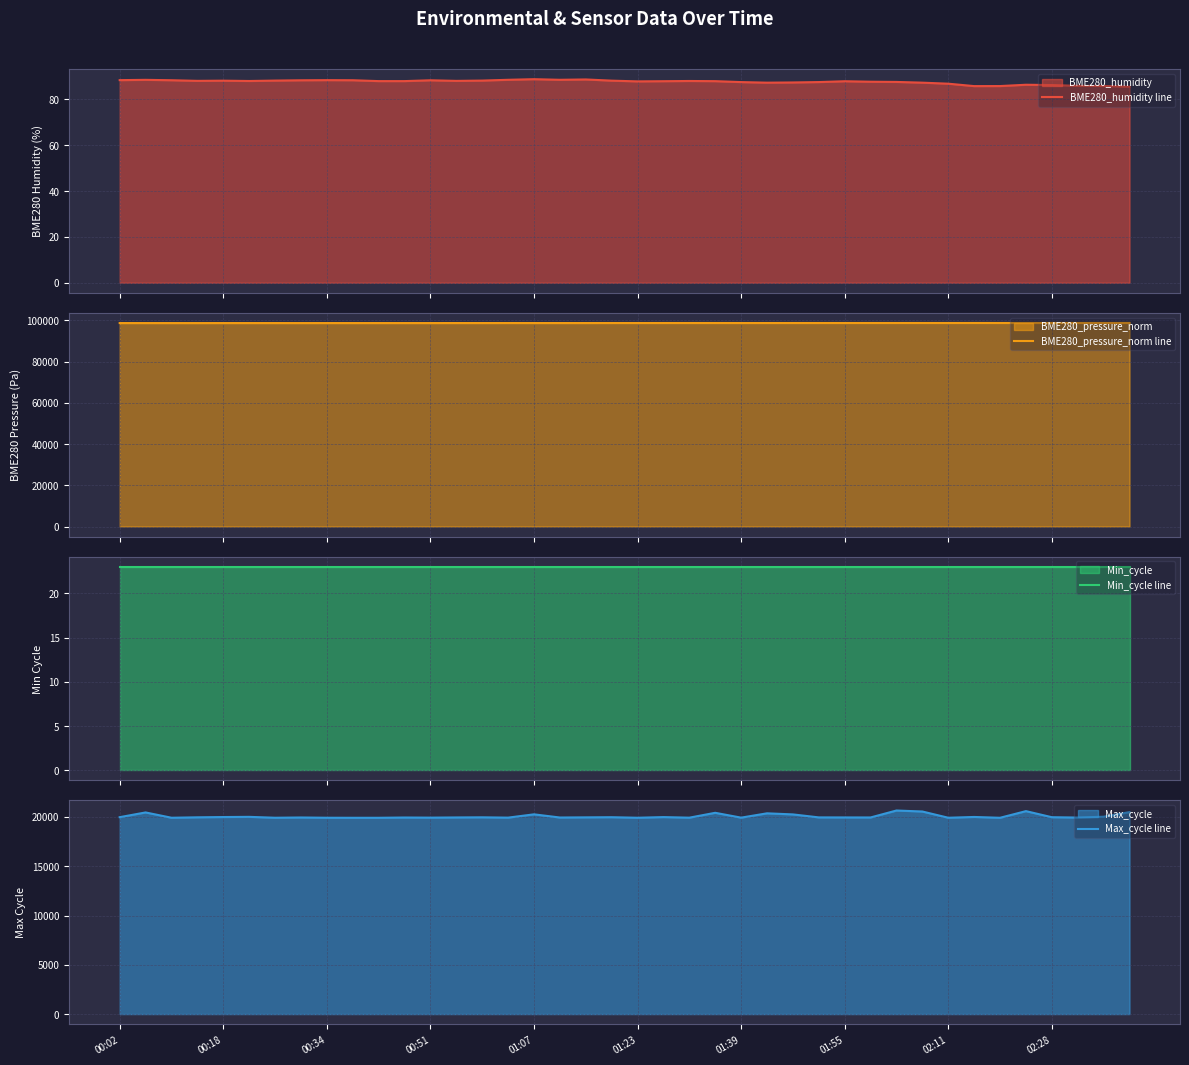

What is the difference between the highest and lowest values at 22?

98716.0